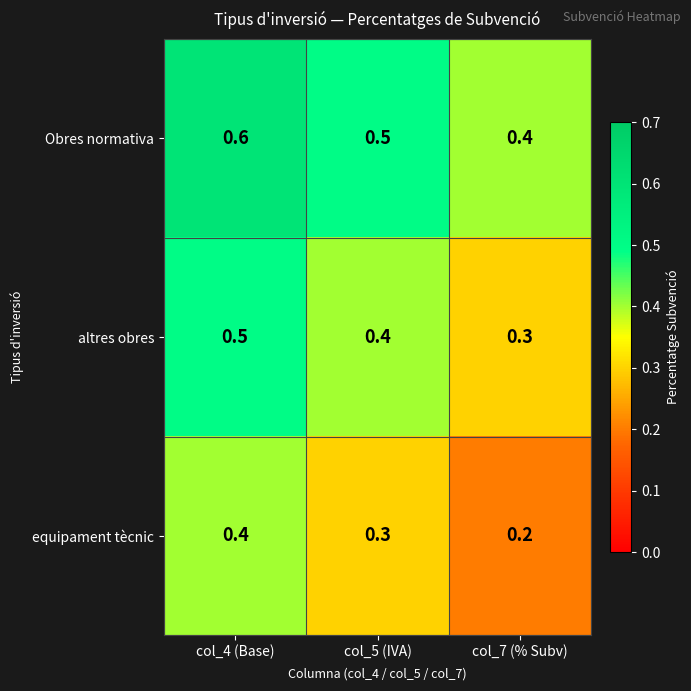

List the series in order of their peak value, highest first.

Obres normativa, altres obres, equipament tècnic